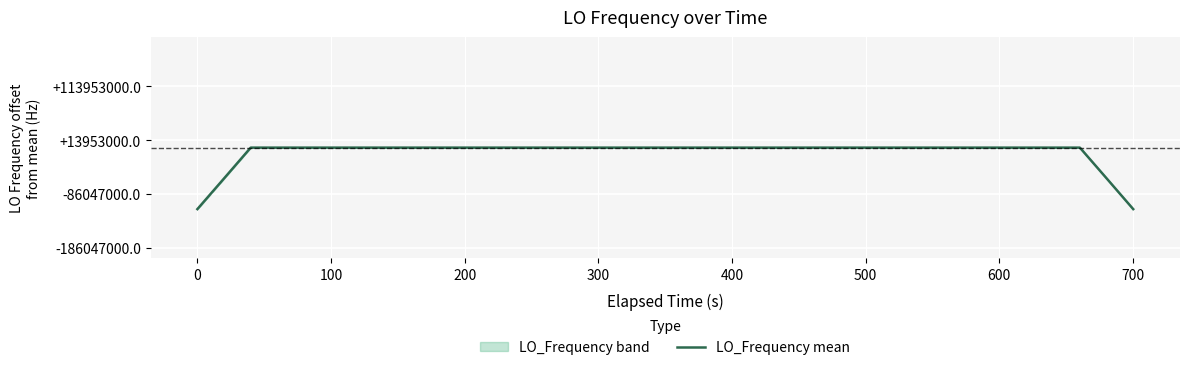

How many points are higher than both their immediate neighbors (excluding endpoints)?

9